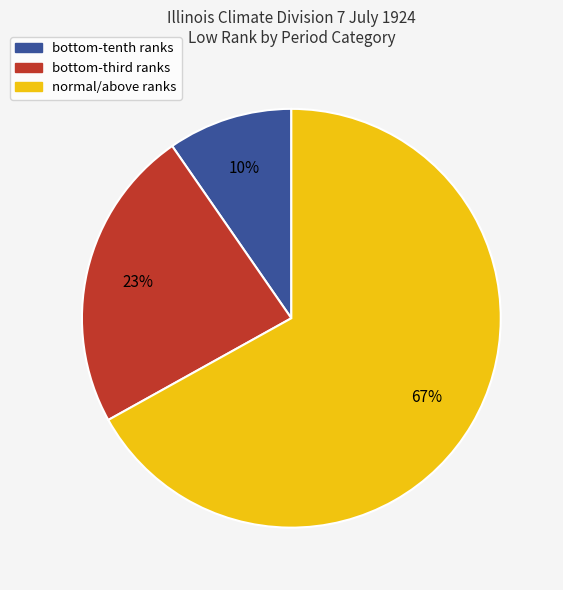

To the nearest percent, what is the difference between the largest and smallest slice percentages?

57%